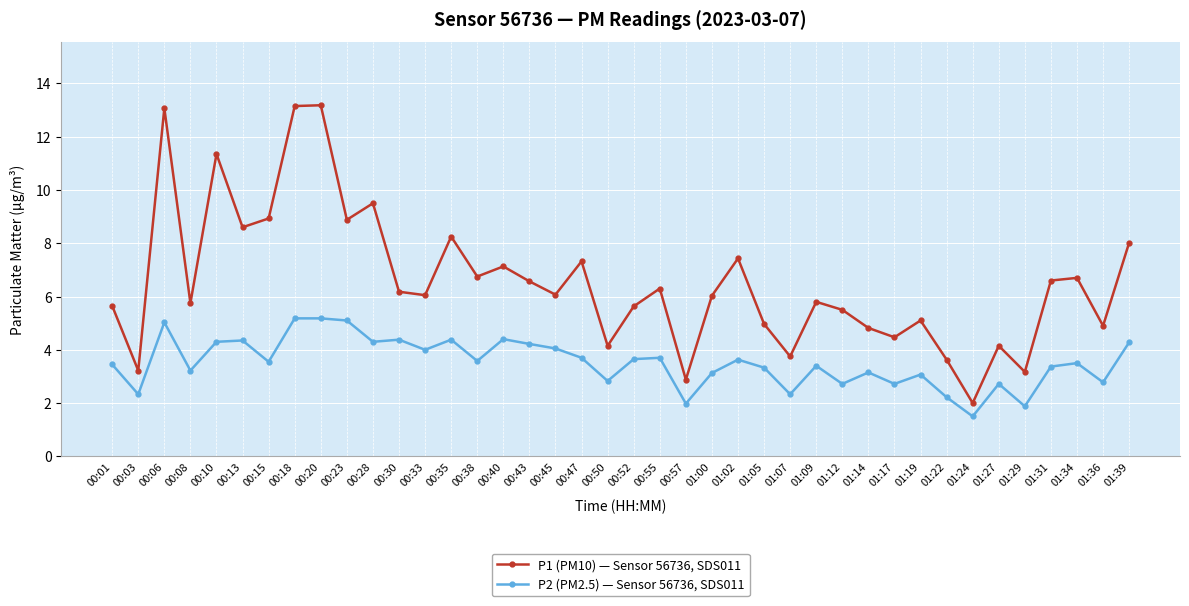

What is the label of the 29th point from the left?

01:12